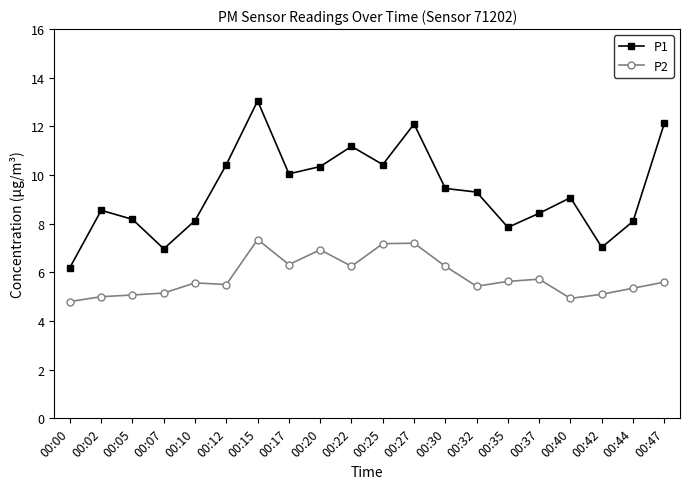

Which series has the largest total across all categories?

P1